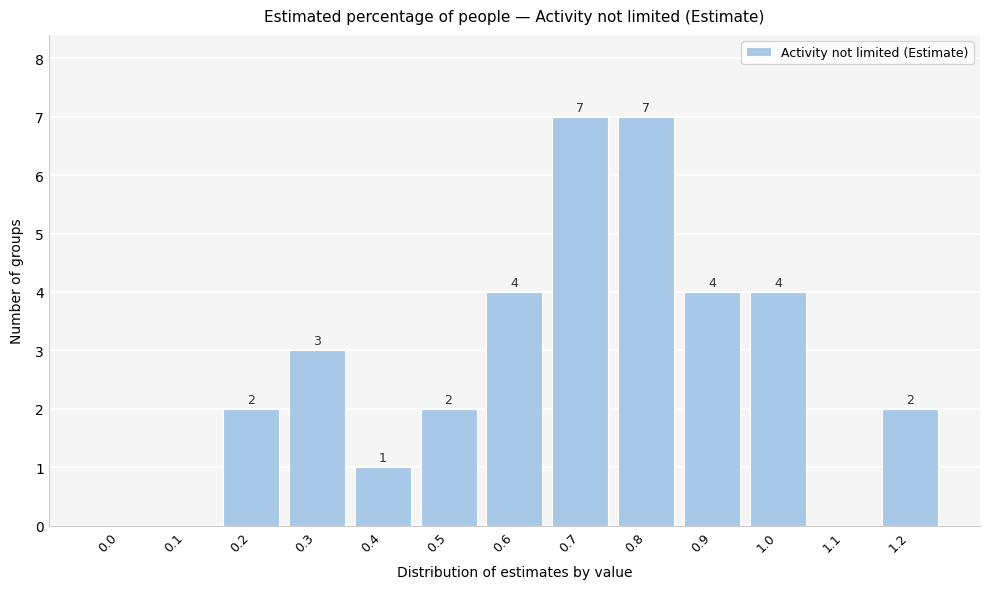

Reading right to left, what are all the values shown in this chart?

1.2=2	1.1=0	1.0=4	0.9=4	0.8=7	0.7=7	0.6=4	0.5=2	0.4=1	0.3=3	0.2=2	0.1=0	0.0=0